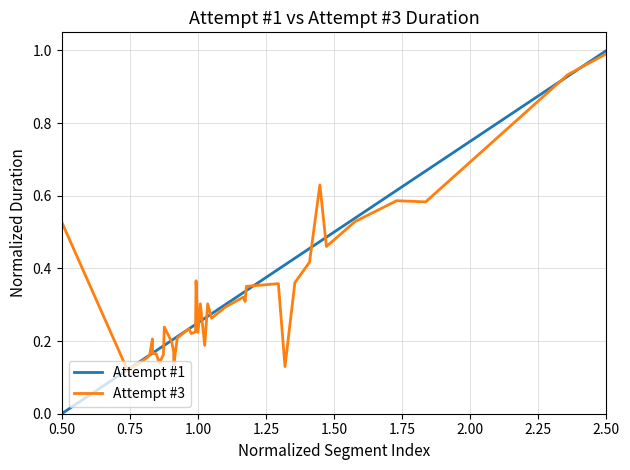

What are all the series names shown in the legend?

Attempt #1, Attempt #3